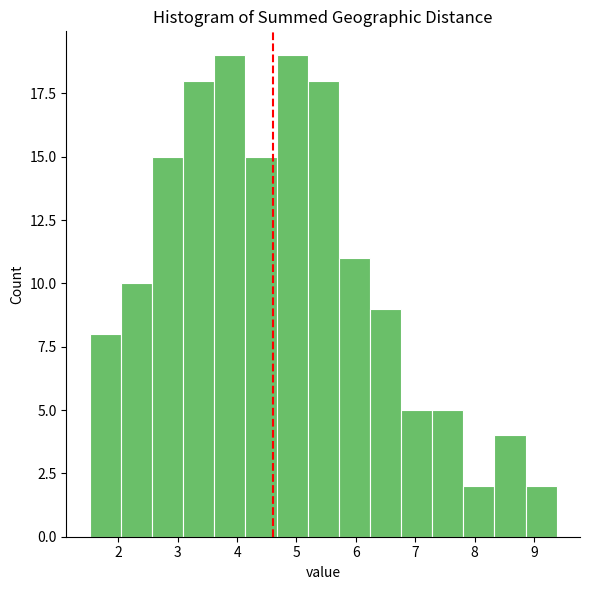

Reading left to right, list every bar in this chart as the range it spans on the x-axis followed by its height. Neither the bar edges nor the heights are printed on the chart, so give them approximately, as read against the axes.

1.5 to 2.0: 8
2.0 to 2.6: 10
2.6 to 3.1: 15
3.1 to 3.6: 18
3.6 to 4.1: 19
4.1 to 4.7: 15
4.7 to 5.2: 19
5.2 to 5.7: 18
5.7 to 6.2: 11
6.2 to 6.8: 9
6.8 to 7.3: 5
7.3 to 7.8: 5
7.8 to 8.3: 2
8.3 to 8.9: 4
8.9 to 9.4: 2